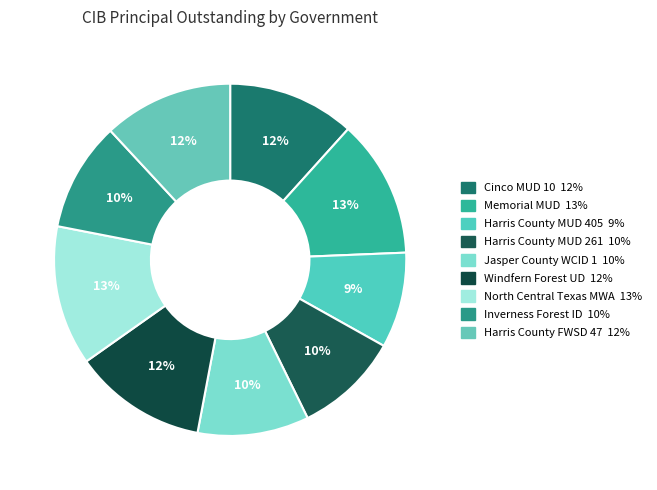

True or false: Jasper County WCID 1 accounts for 10% of the total.

True